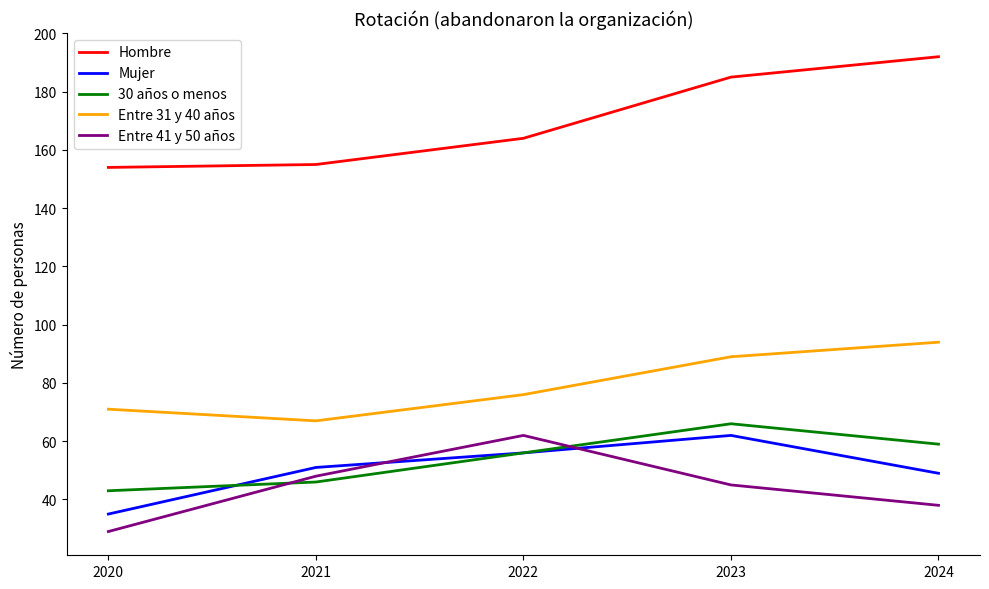

The Mujer series shows 35 at 2020. True or false?

True